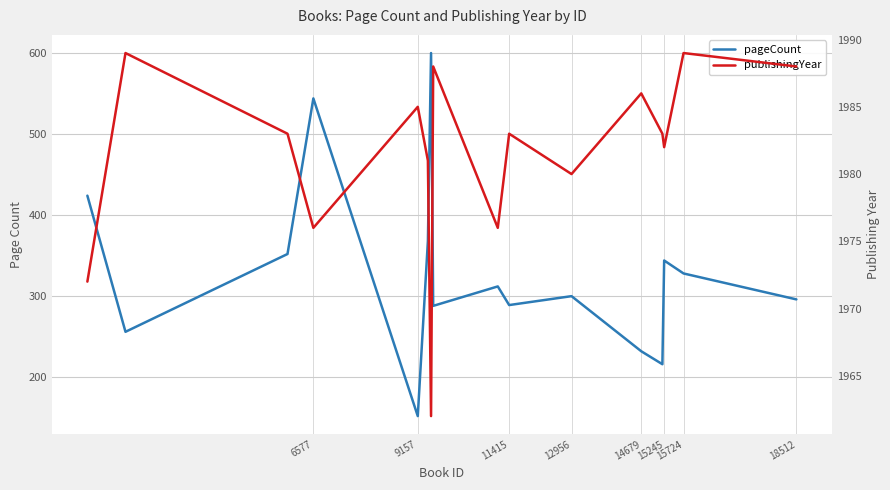

True or false: publishingYear and pageCount intersect in this chart.

False